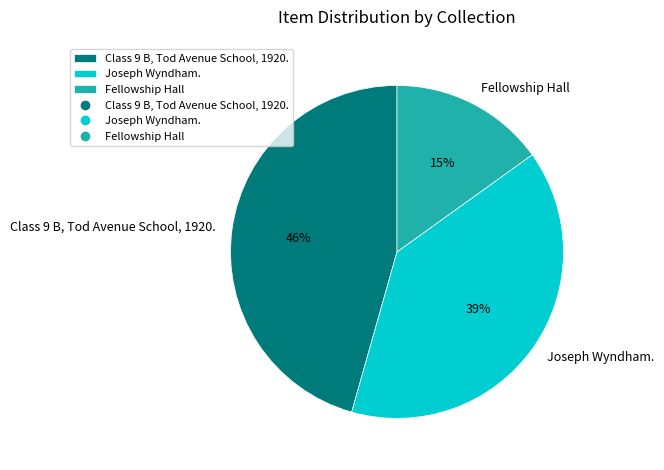

Is the sum of Fellowship Hall and Class 9 B, Tod Avenue School, 1920. greater than half?

Yes